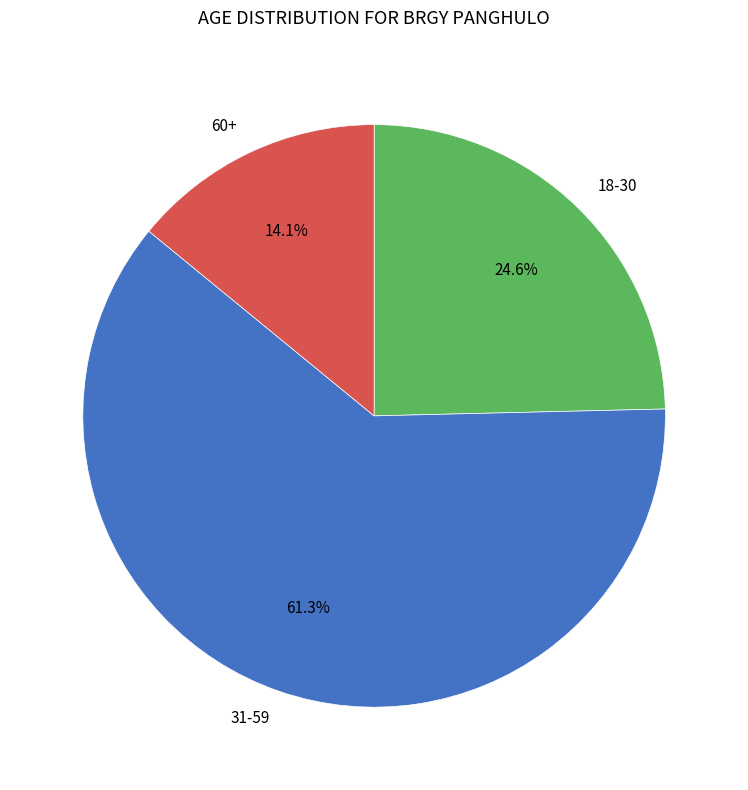

What is the total percentage of 60+ and 18-30?

38.7%